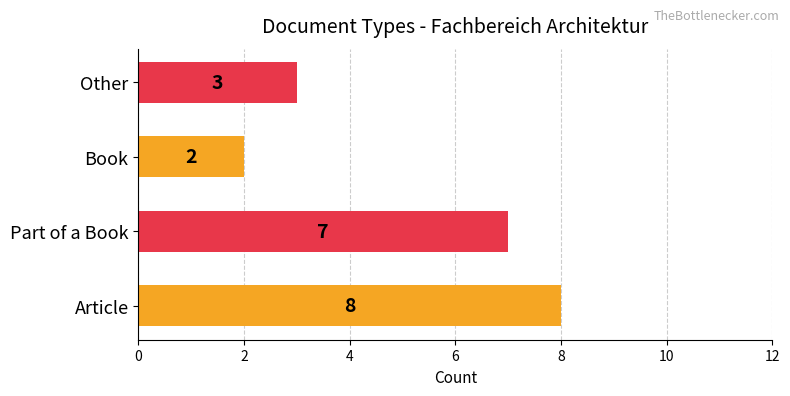

List the labels in order of value, largest first.

Article, Part of a Book, Other, Book